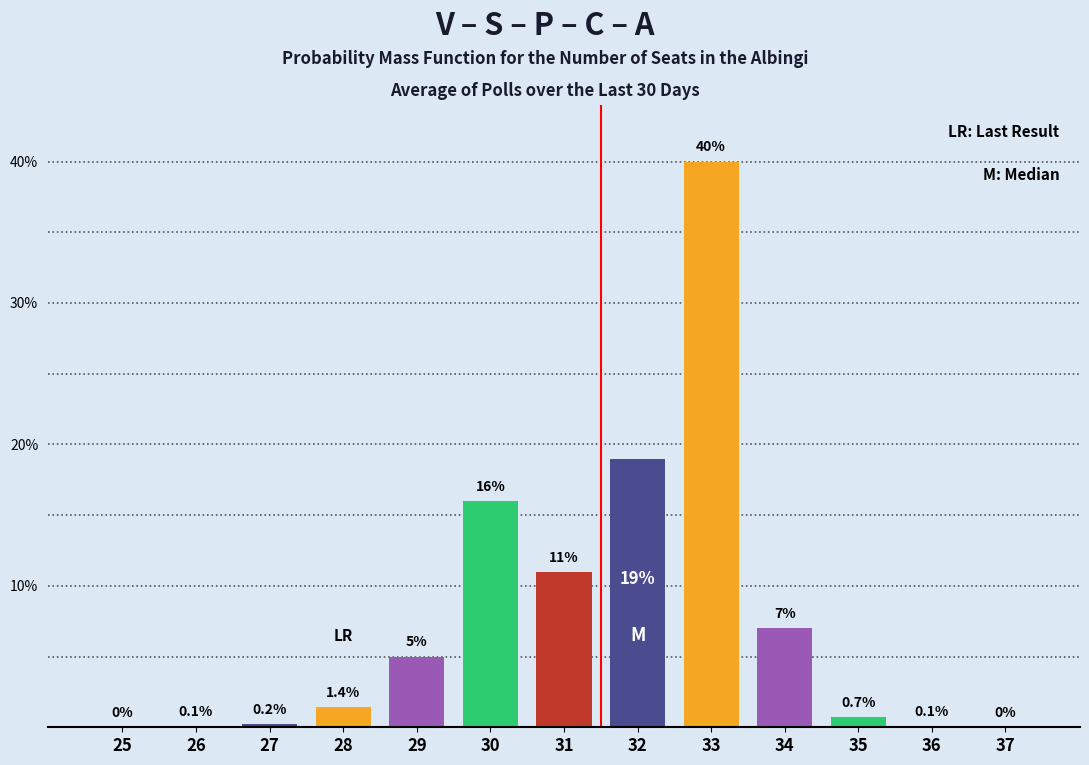

Reading left to right, list all the values displayed in this chart.

25=0.0	26=0.1	27=0.2	28=1.4	29=5.0	30=16.0	31=11.0	32=19.0	33=40.0	34=7.0	35=0.7	36=0.1	37=0.0